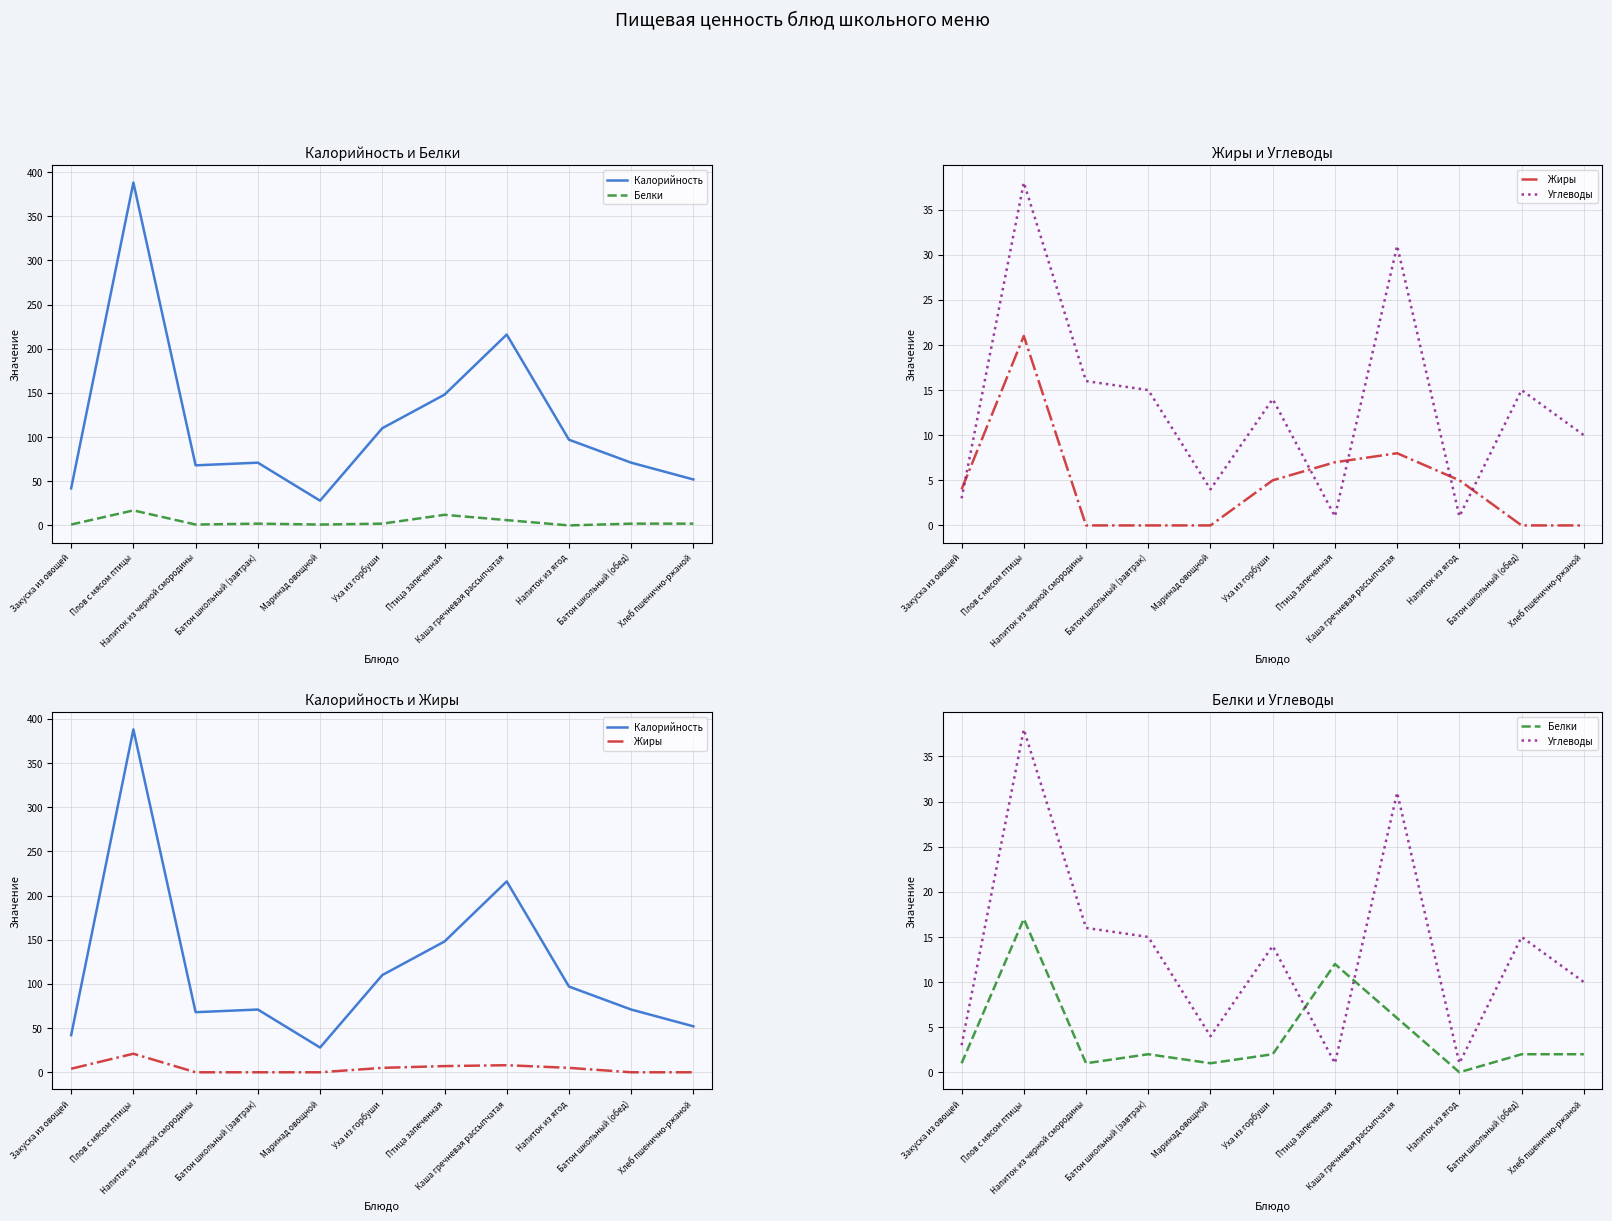

Where is Углеводы nearest to the value 19?

Напиток из черной смородины